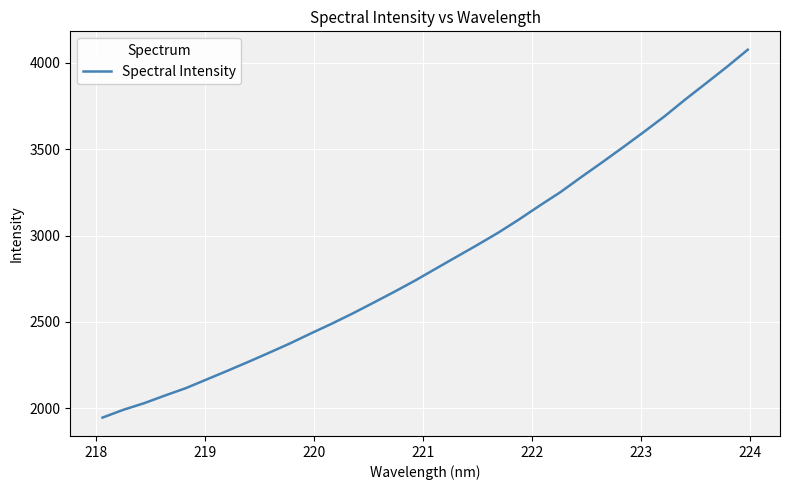

What is the difference between the maximum and minimum values?

2128.1